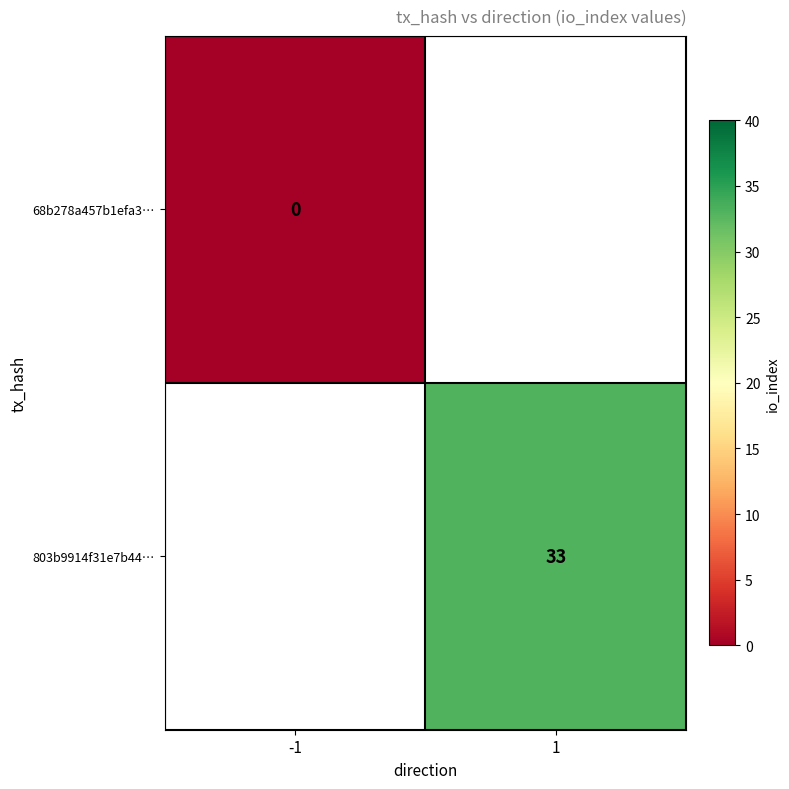

How many distinct data groups are displayed?

2